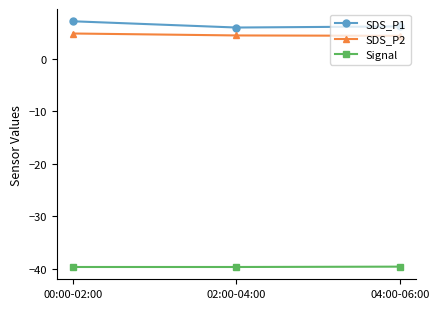

Rank the series by their maximum value, from highest to lowest.

SDS_P1, SDS_P2, Signal